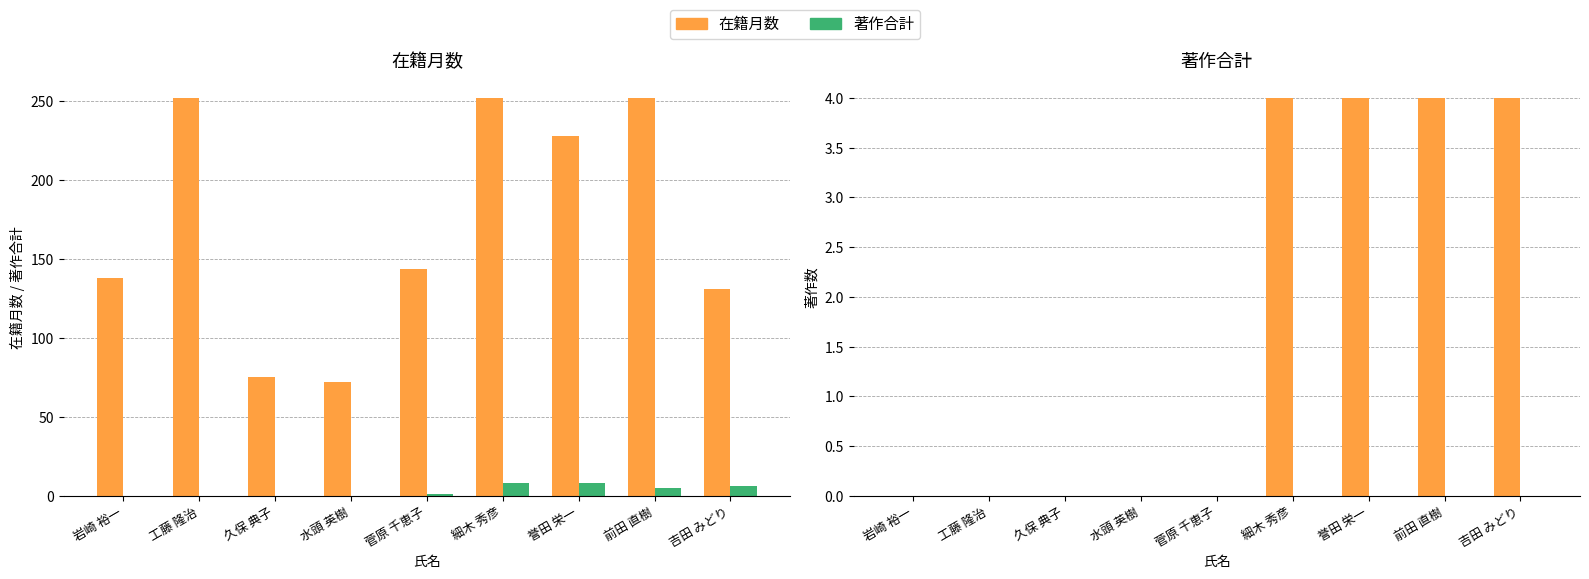

What is the total value across all series at 吉田 みどり?

141